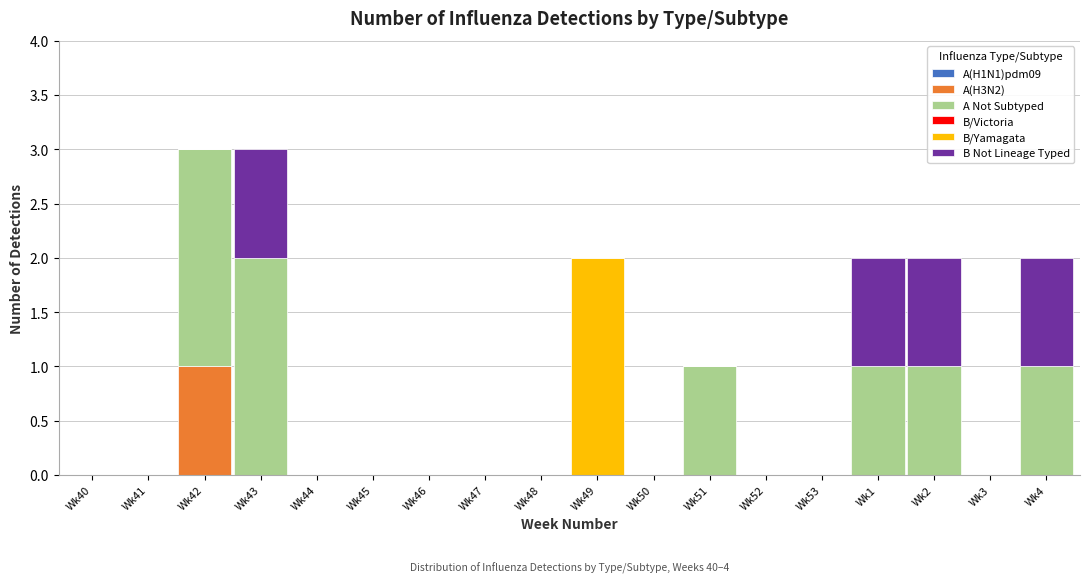

At which label does A(H3N2) reach its peak?

Wk42